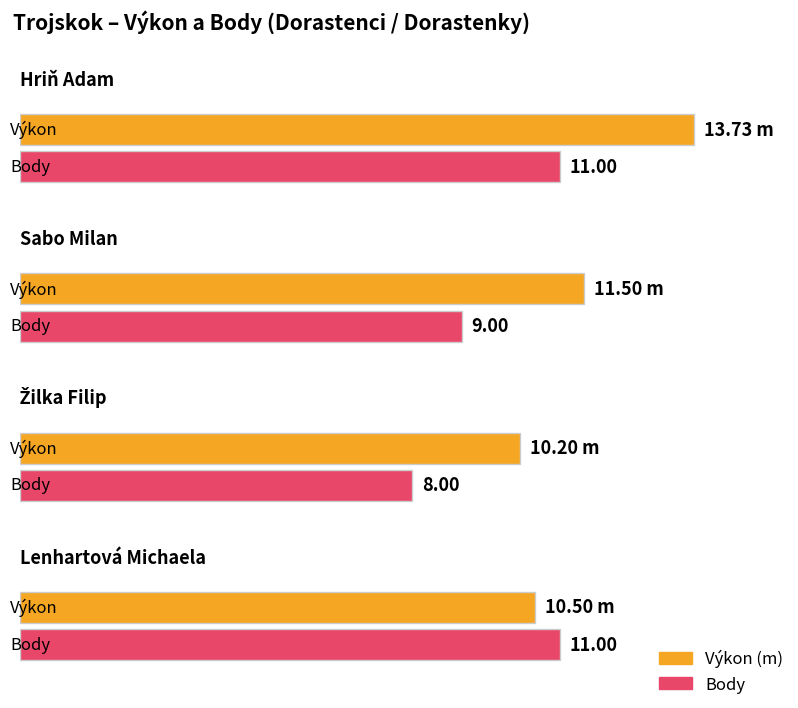

What is the spread (max minus min) of values at Žilka Filip?

2.2